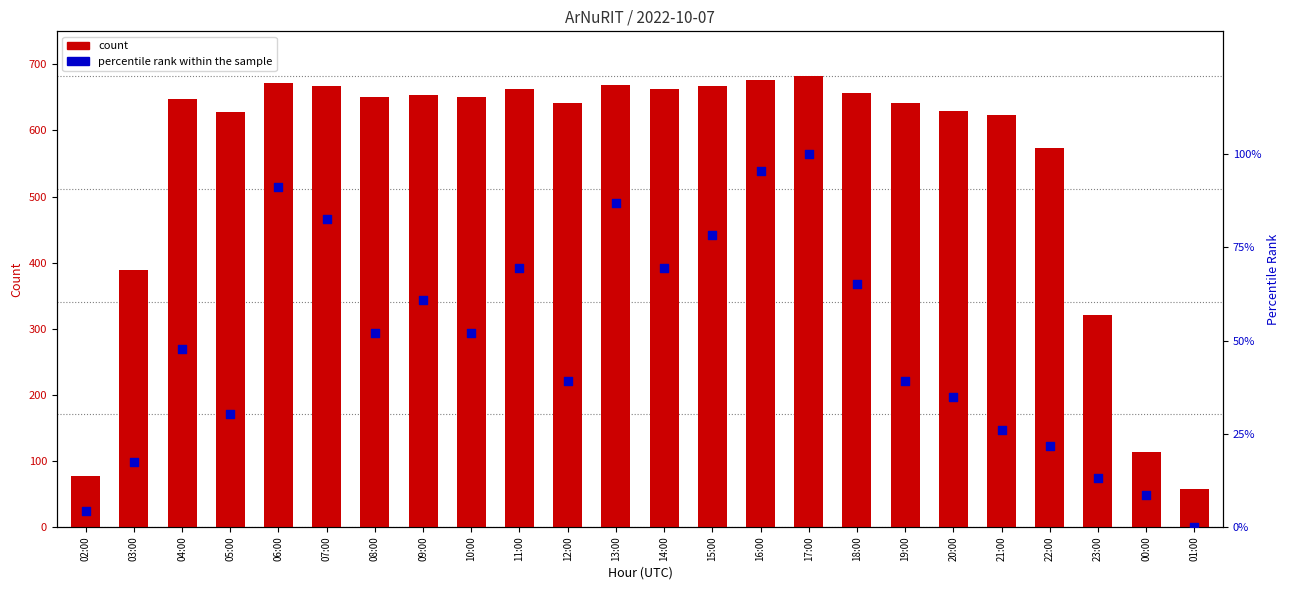

Which series reaches the minimum Y coordinate?

percentile rank within the sample